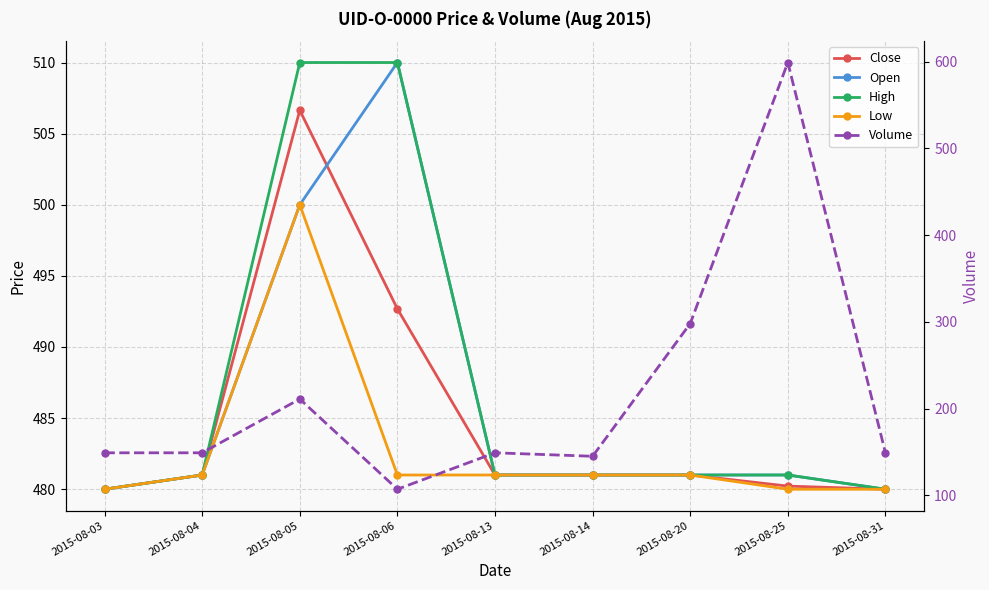

What is the difference between the maximum and minimum values in the Low series?

20.0